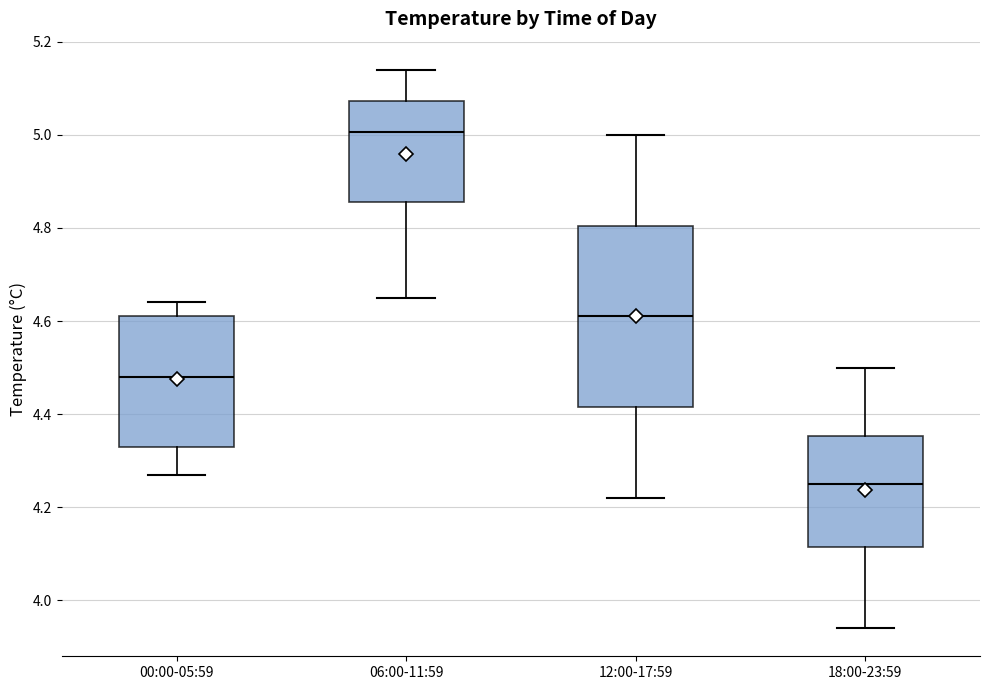

Which box is the tallest, from its lower edge to its upper edge?

12:00-17:59